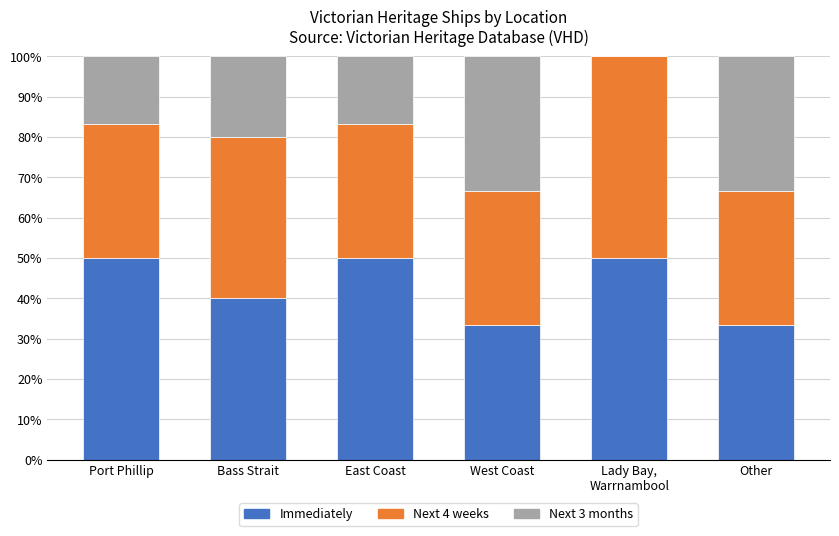

True or false: Immediately has a value of 40.0 at Bass Strait.

True